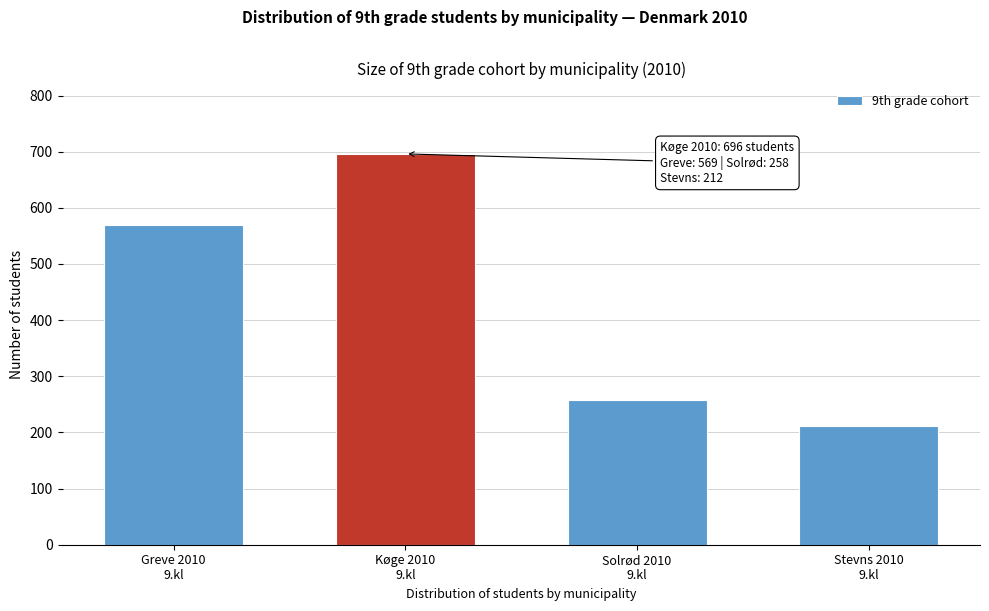

Reading right to left, what are all the values shown in this chart?

212	258	696	569